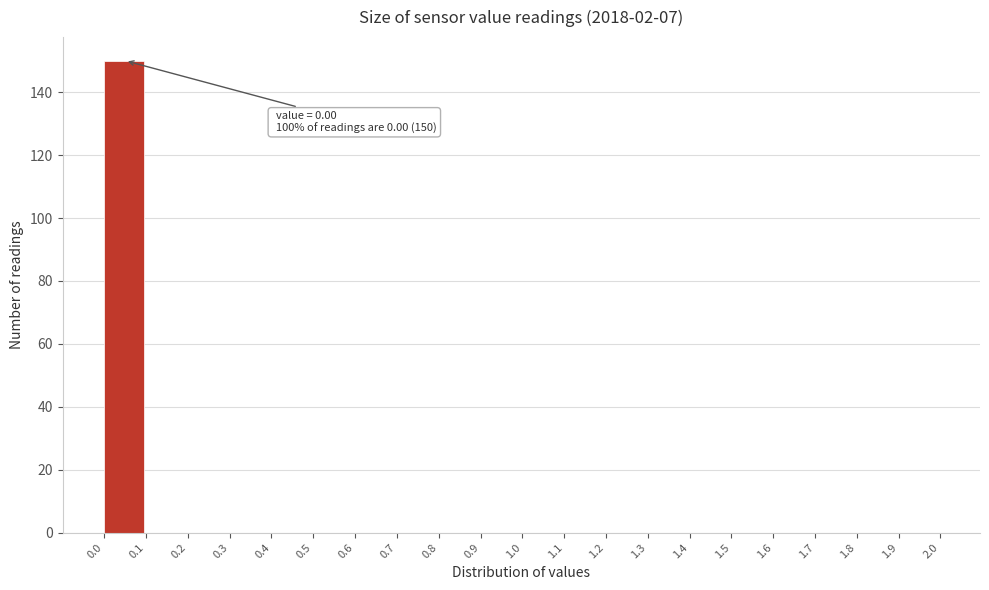

Which range on the x-axis has the tallest bar?

0.0 to 0.1